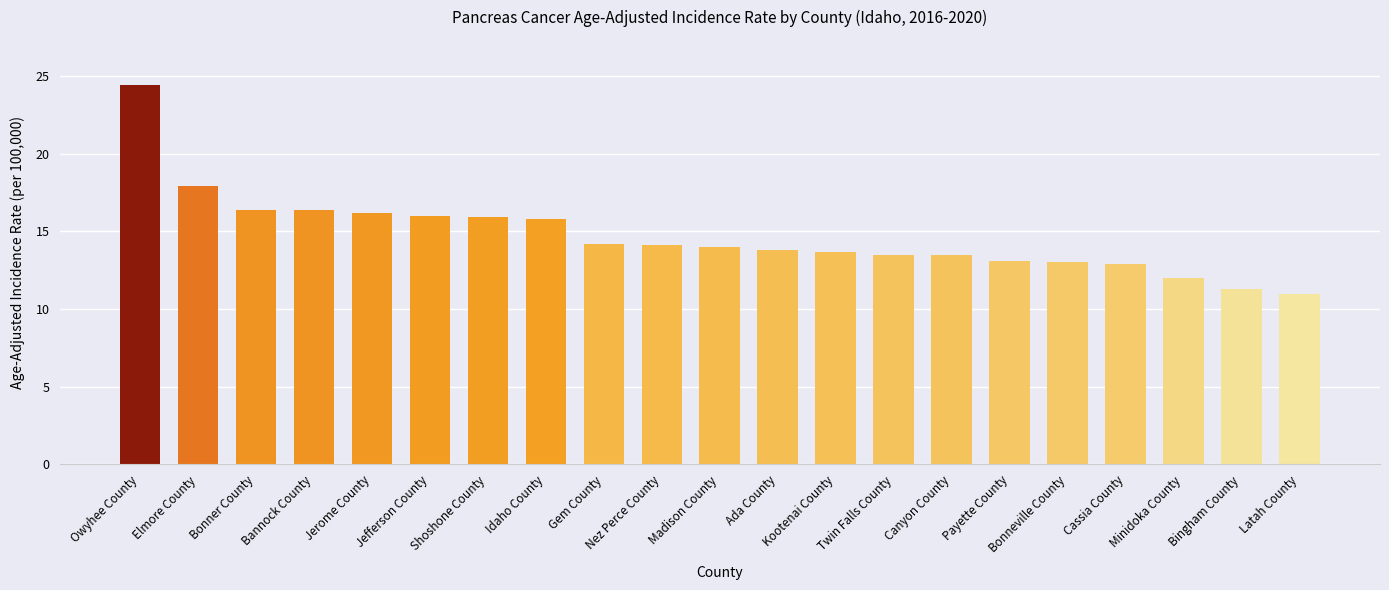

Between Idaho County and Gem County, which is larger?

Idaho County